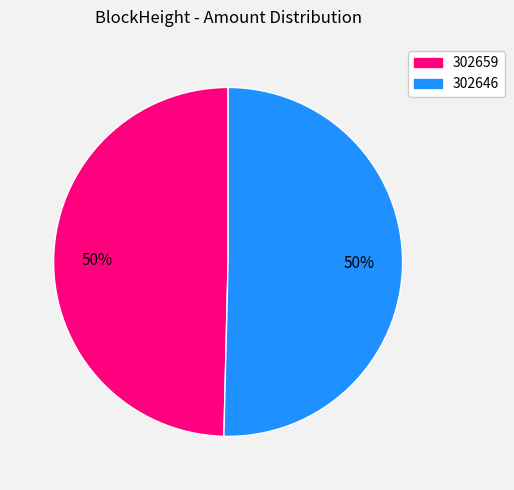

What is the majority slice?

302646